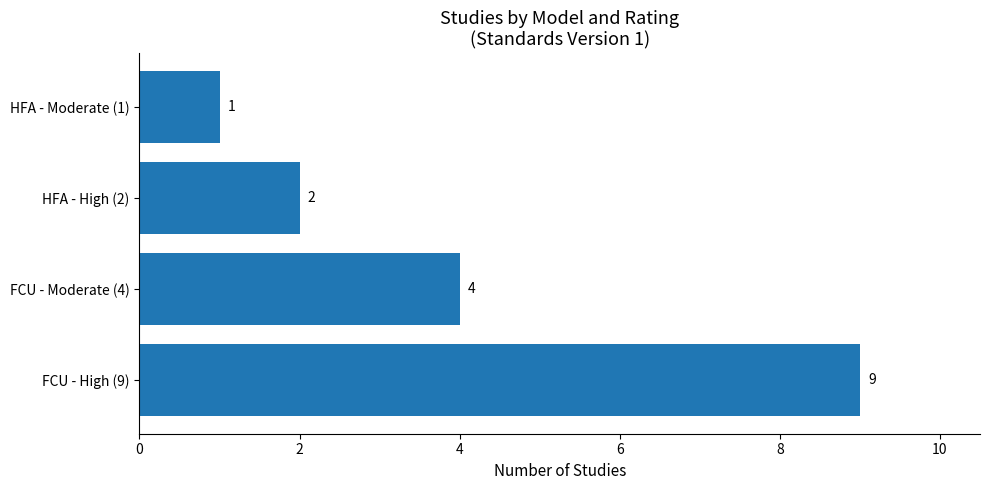

List the labels in order of value, smallest first.

HFA - Moderate (1), HFA - High (2), FCU - Moderate (4), FCU - High (9)